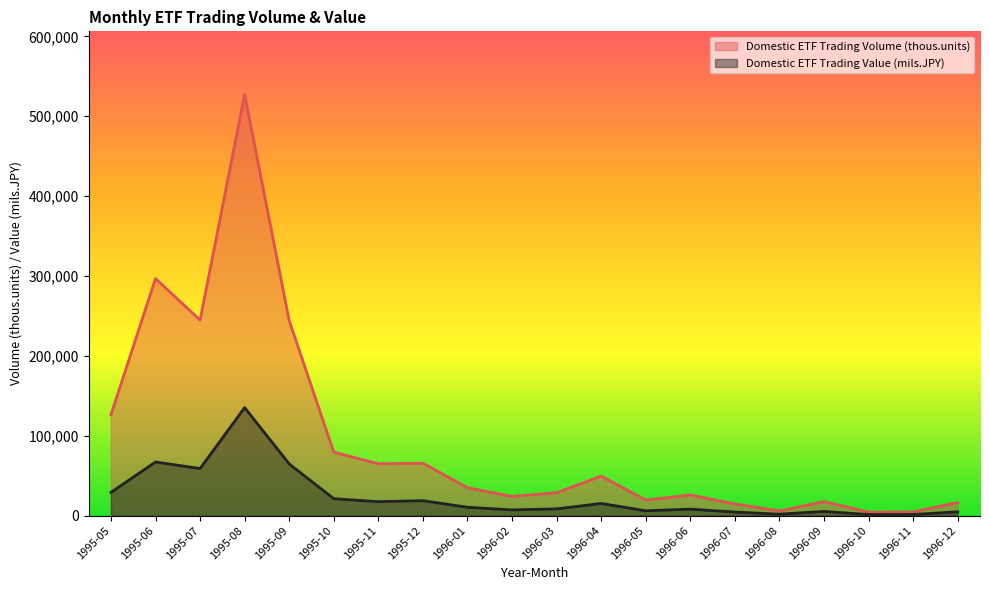

At which category is the sum across all series the highest?

1995-08